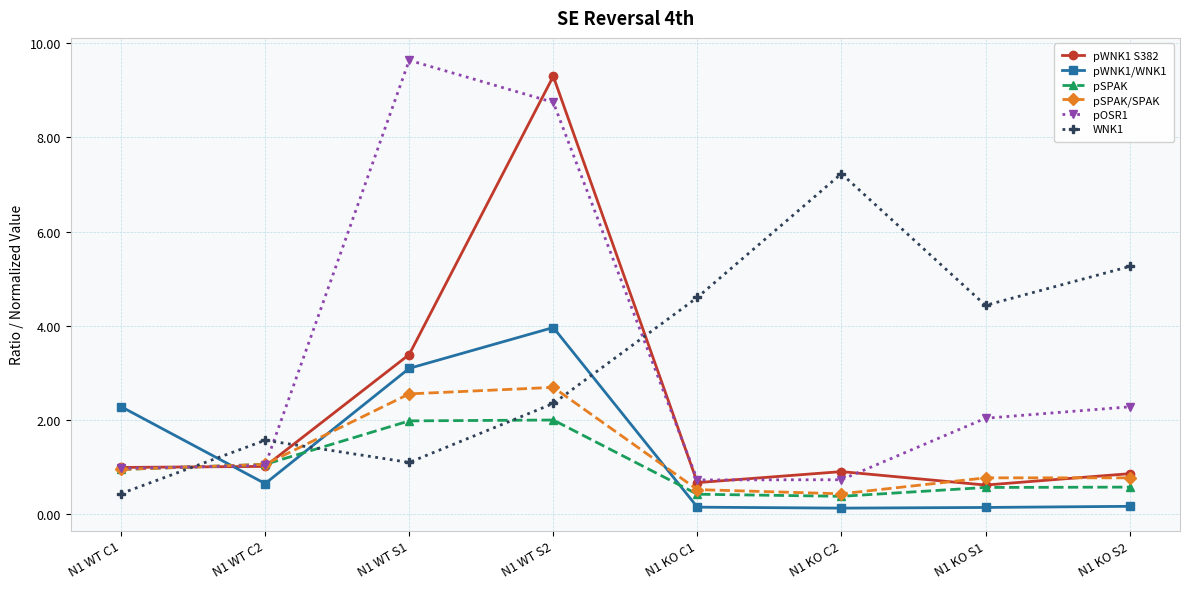

The value of pSPAK at N1 WT S2 is 2.0. True or false?

True